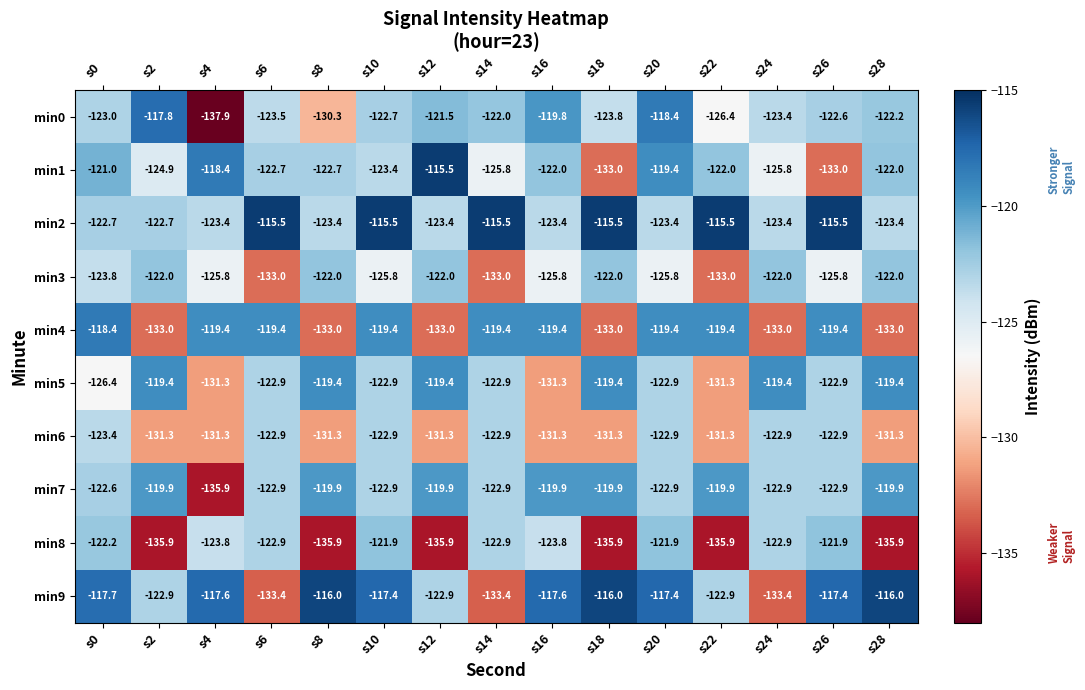

Count the number of data series in this chart.

10